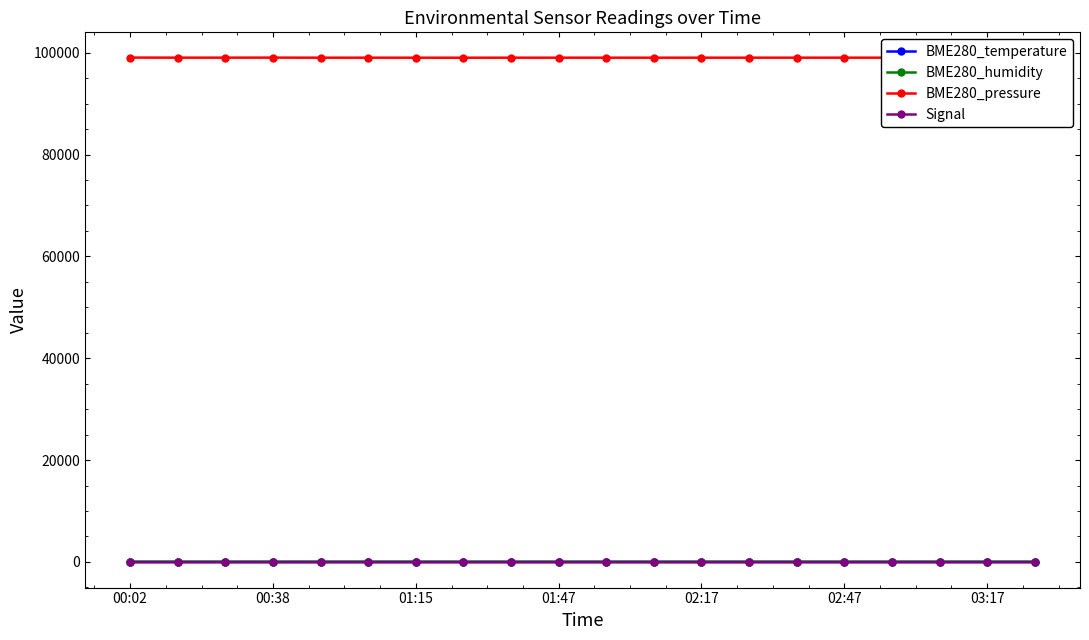

At how many categories does at least one series exceed 57675?

20